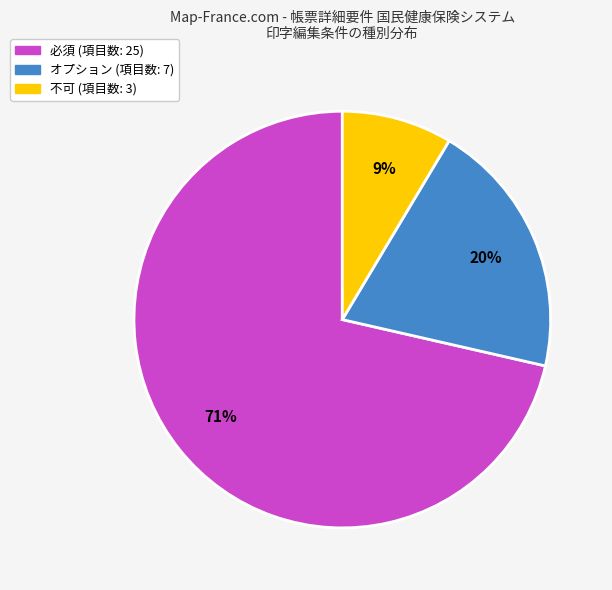

Does any single category account for the majority?

Yes